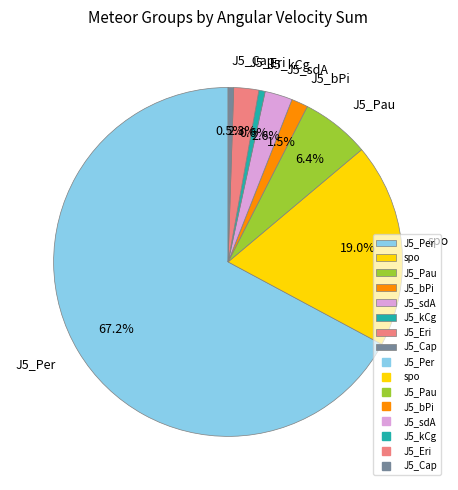

Is there a majority slice in this chart?

Yes